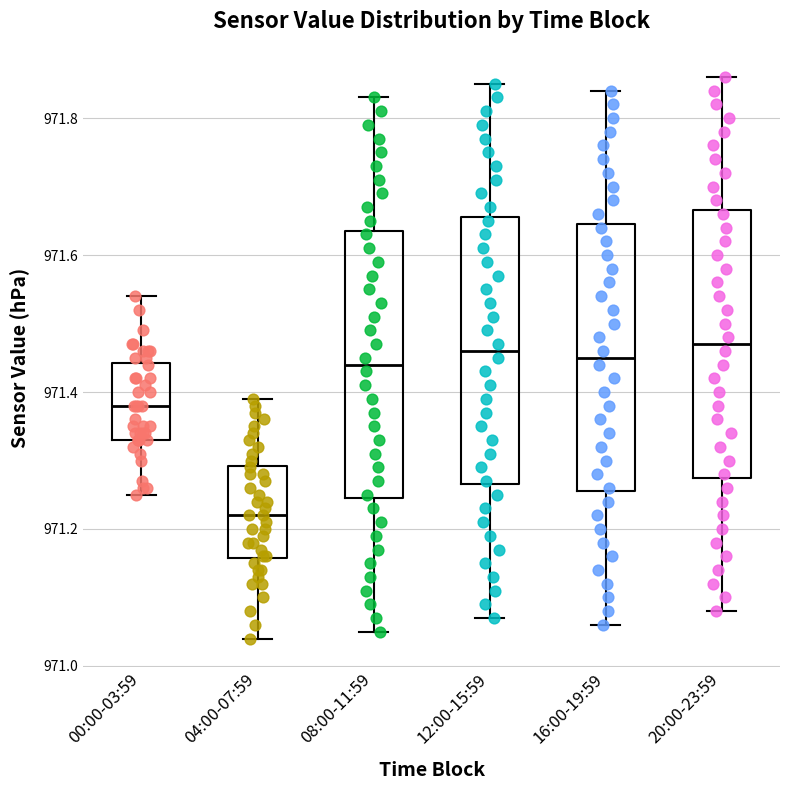

Which box has the lowest median line?

04:00-07:59